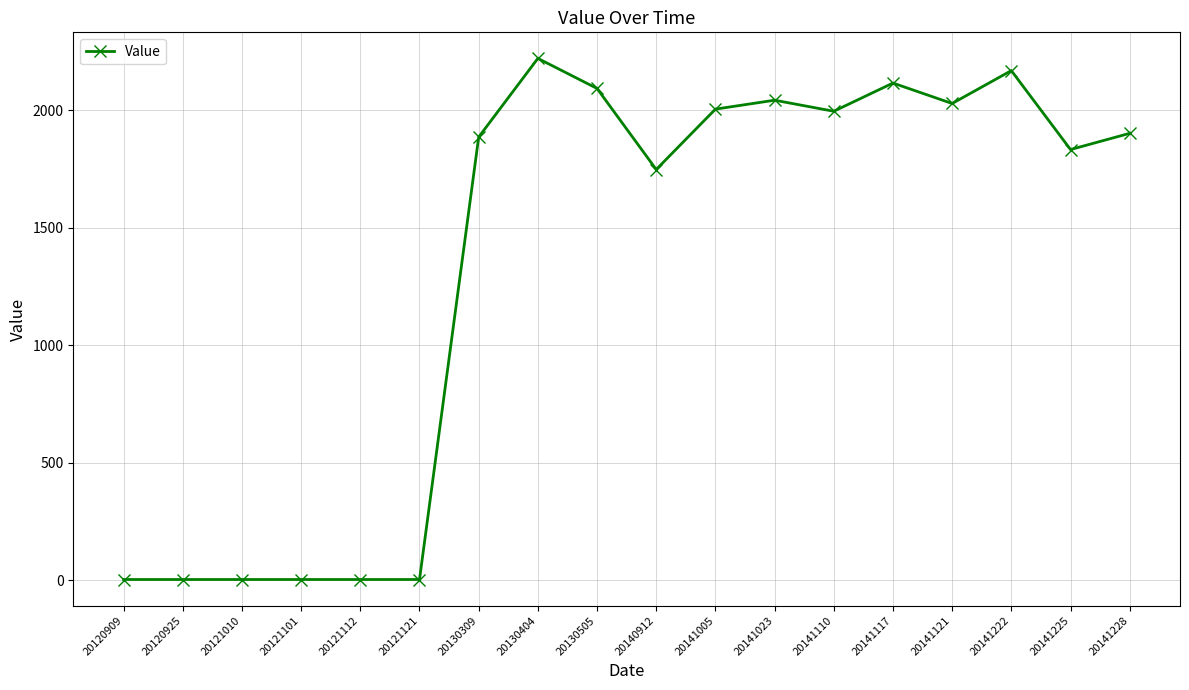

The value at 20141121 is 1370. True or false?

False